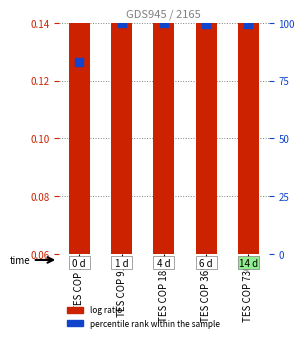

What are all the series names shown in the legend?

log ratio, percentile rank within the sample